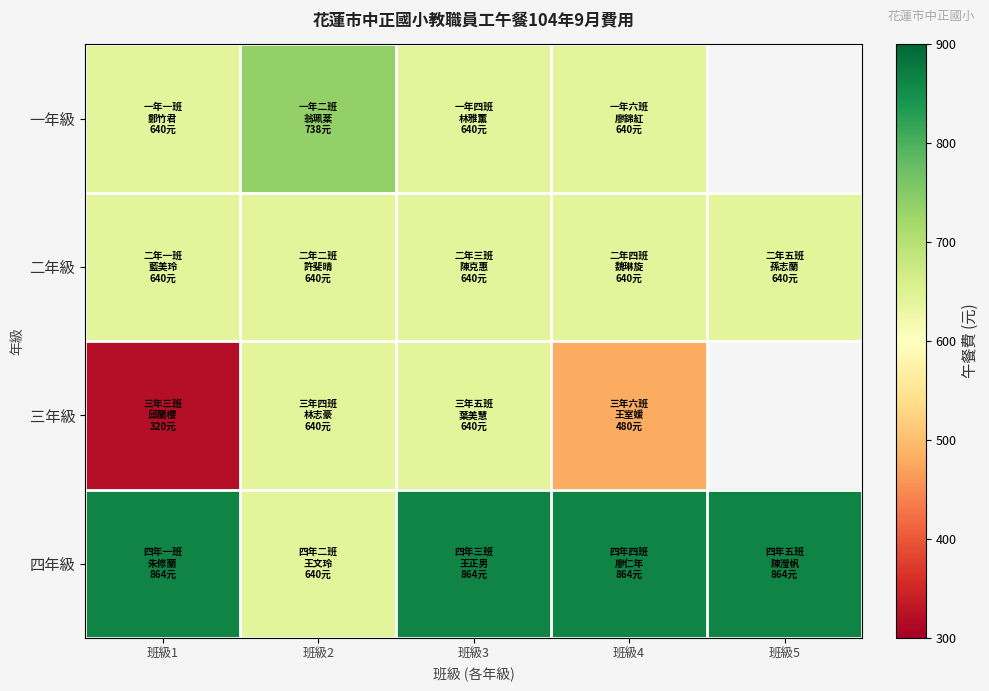

What is the lowest value of the 二年級 series?

640.0